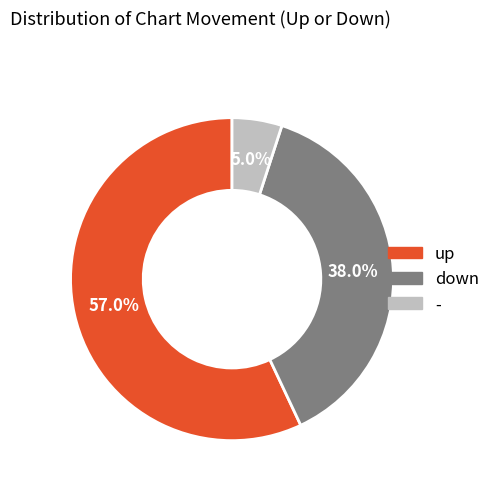

The up slice represents 57% of the pie. True or false?

True